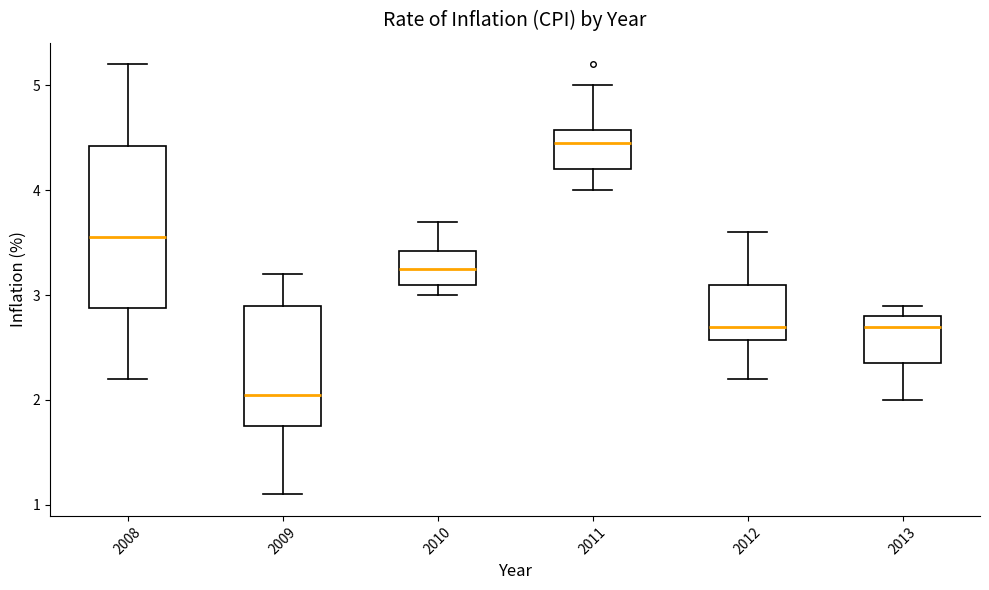

Comparing the boxes themselves (not the whiskers), which one is the tallest?

2008